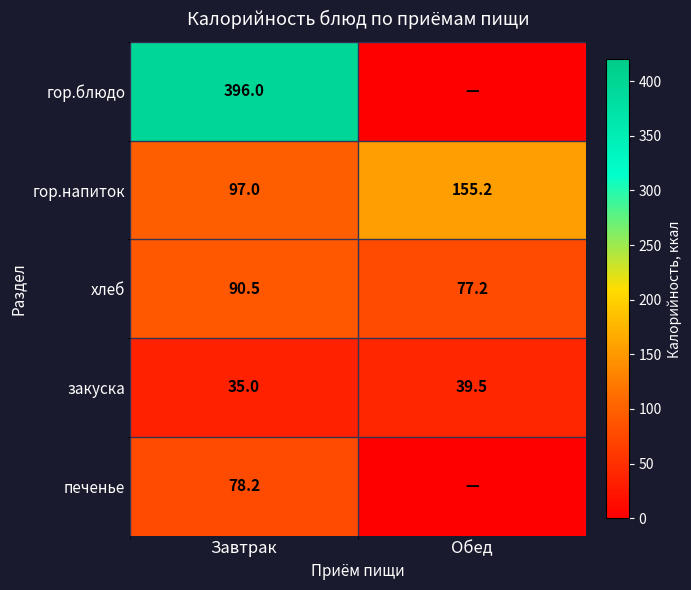

What is the difference between the maximum and minimum values in the закуска series?

4.5